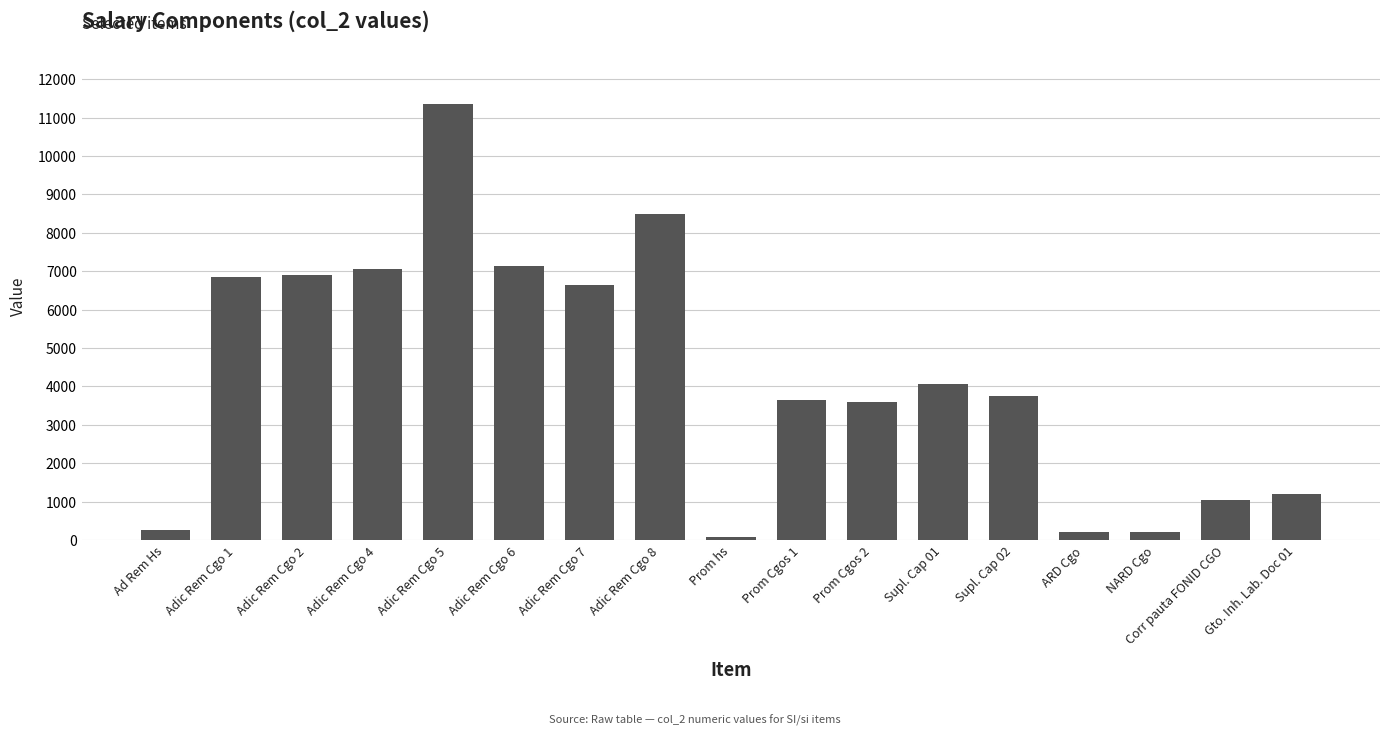

How many bars are there in total?

17